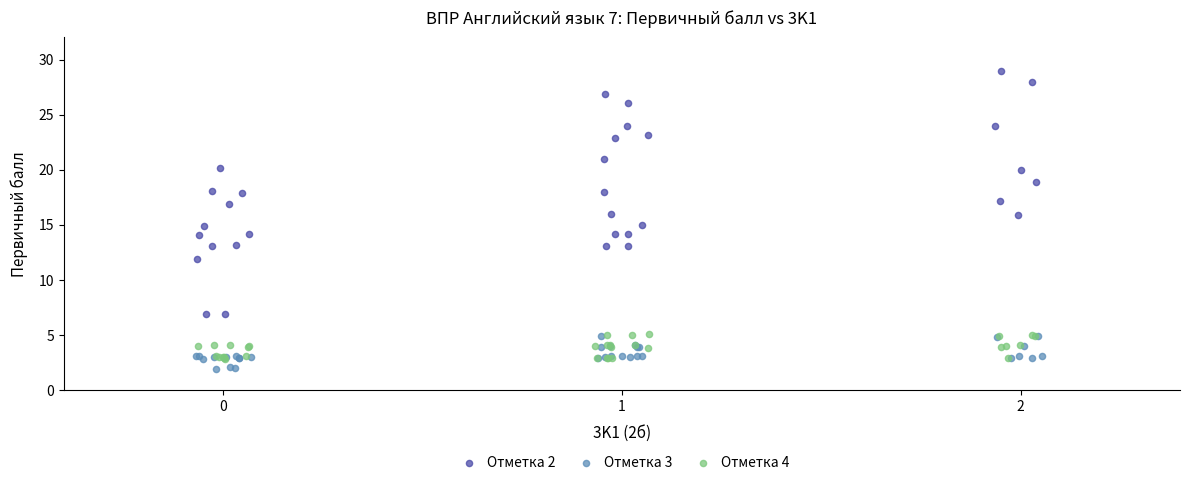

What are all the series names shown in the legend?

Отметка 2, Отметка 3, Отметка 4